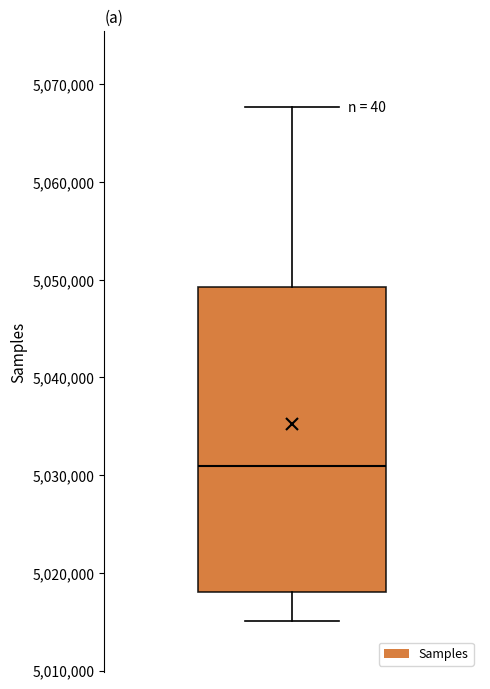

Where does the upper whisker of the box end on the y-axis? The values are not printed on the chart, so give them approximately, as read against the axis.

5068000